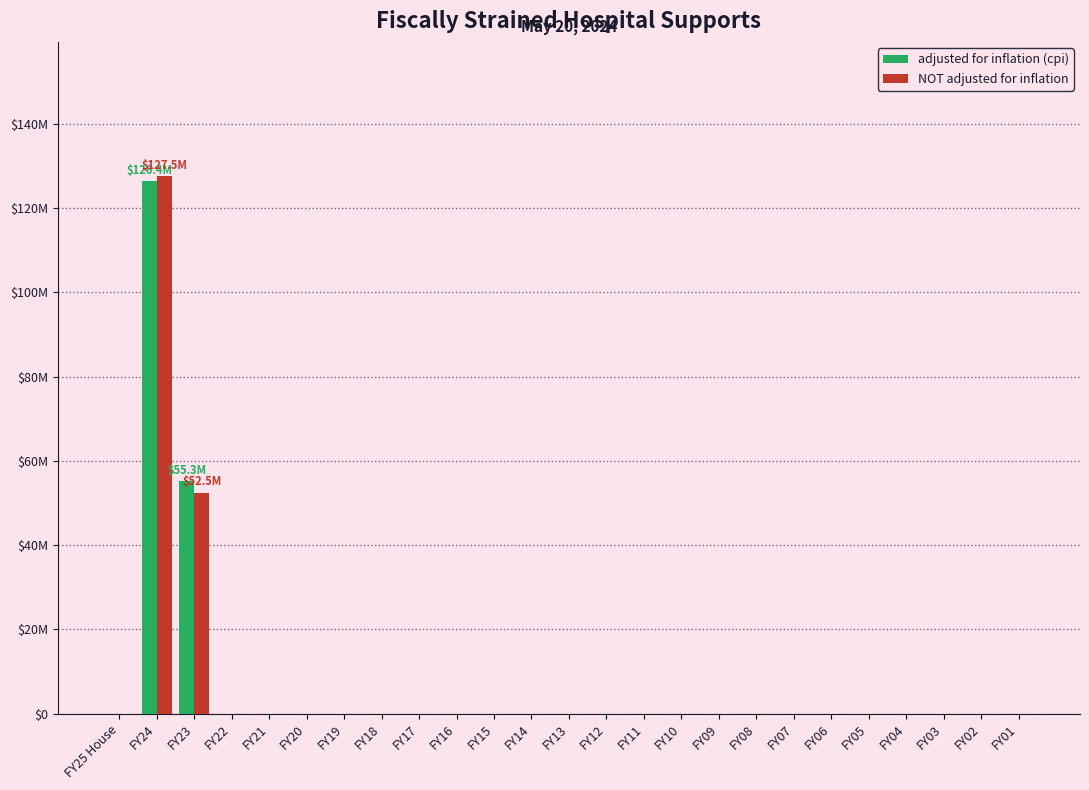

Are the bars grouped side by side (vs. stacked)?

Yes